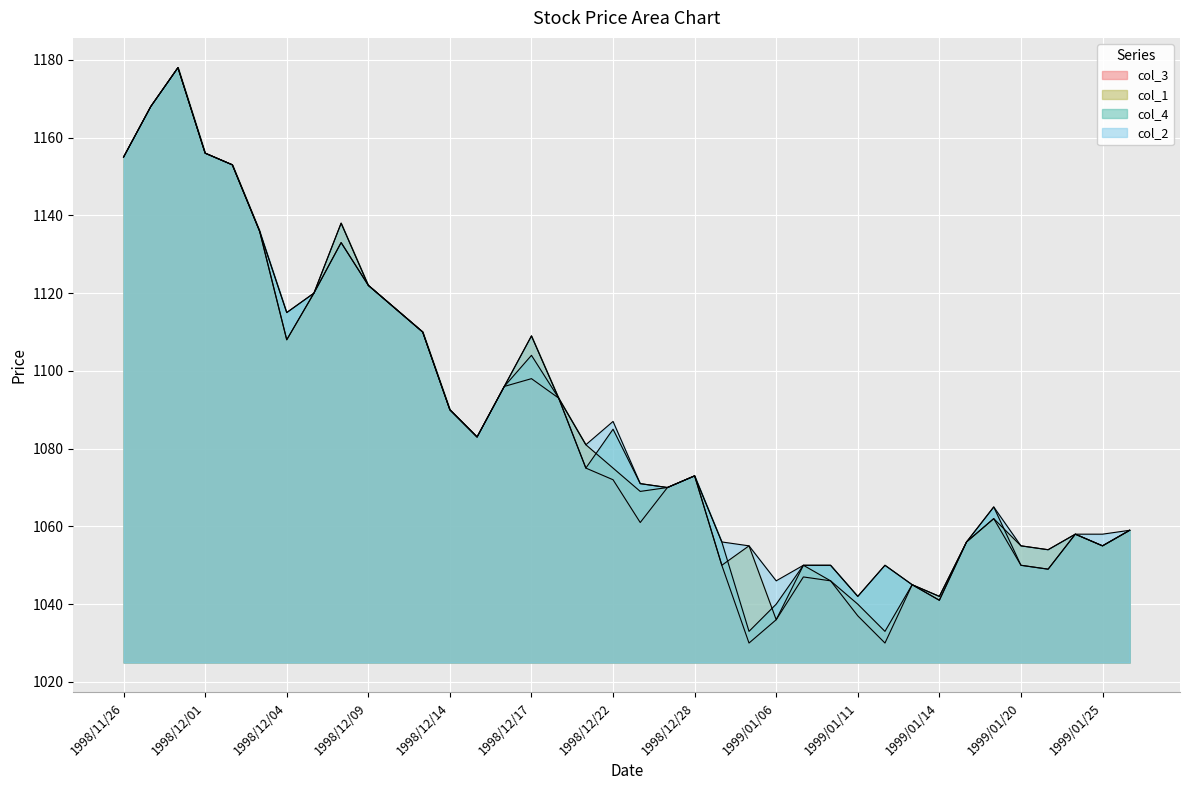

What value does the col_2 series have at 1999/01/19, to the nearest 10?

1060